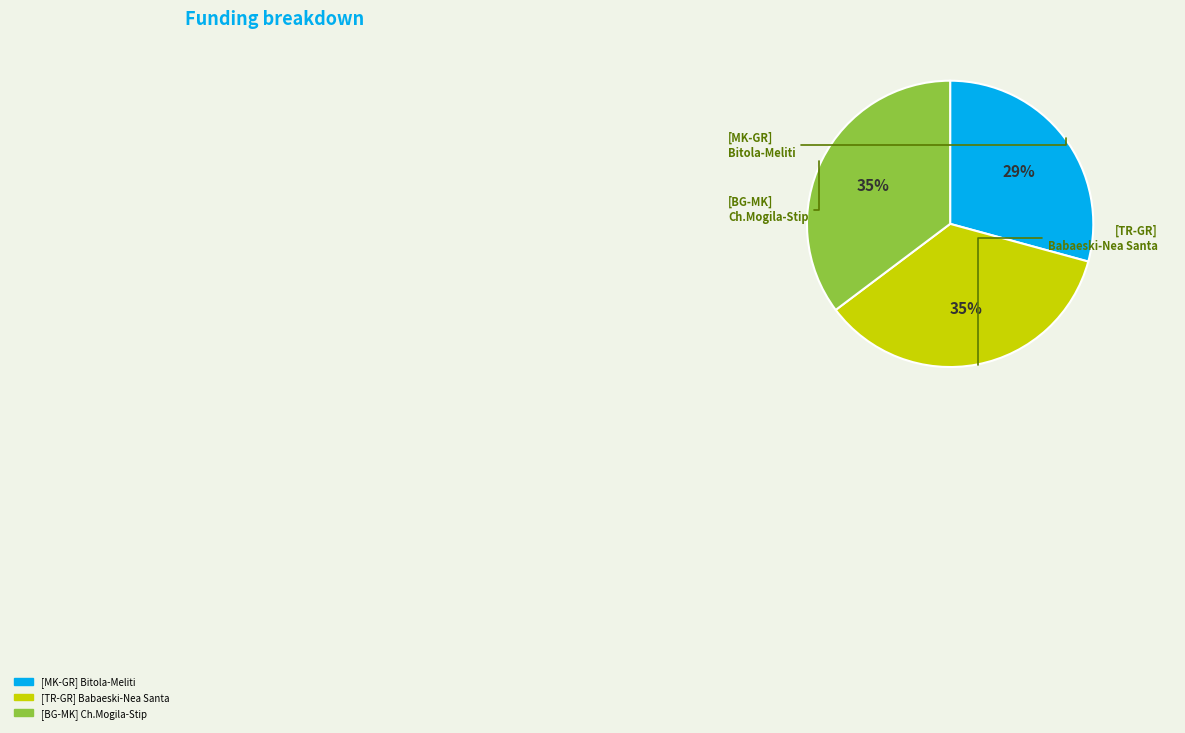

Count the number of slices in the pie.

3